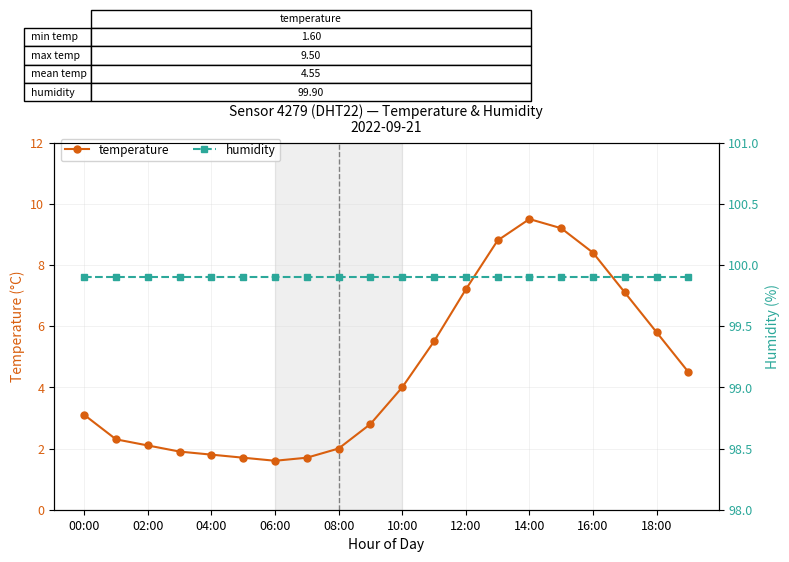

At which label does temperature reach its peak?

14:00